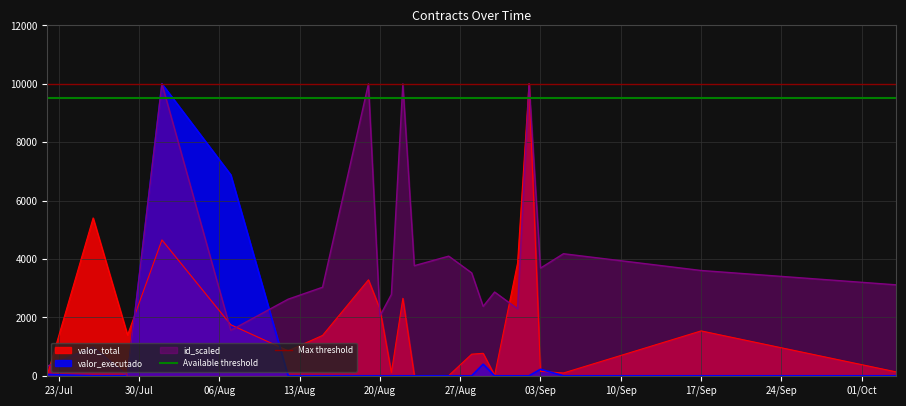

What is the highest value of the valor_executado series?

9999.8